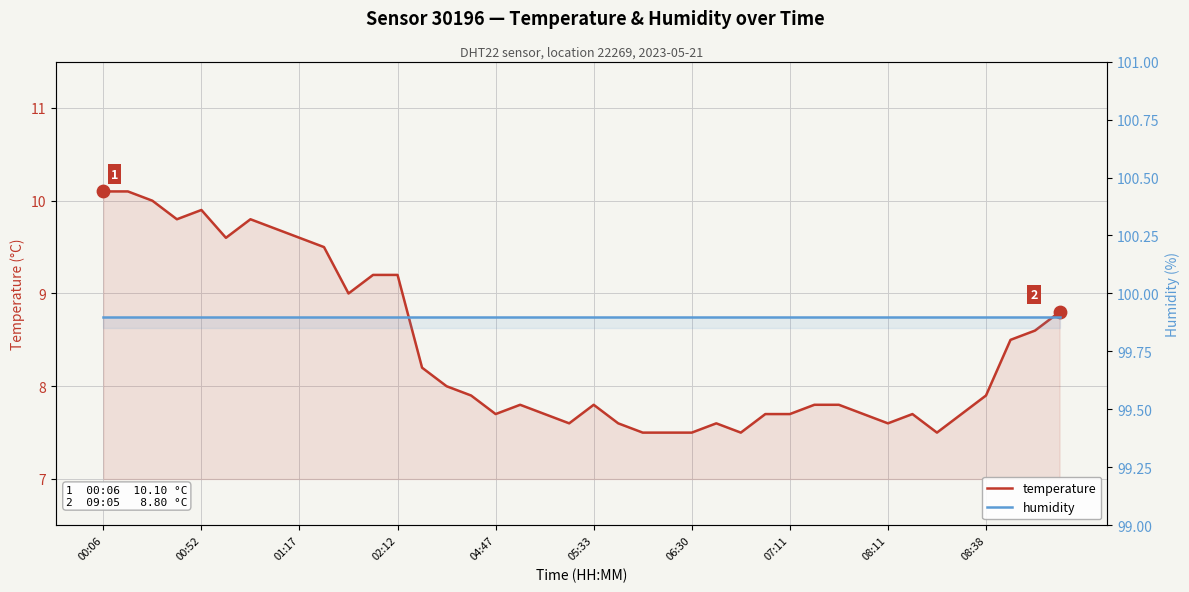

At which category is the sum across all series the highest?

00:06